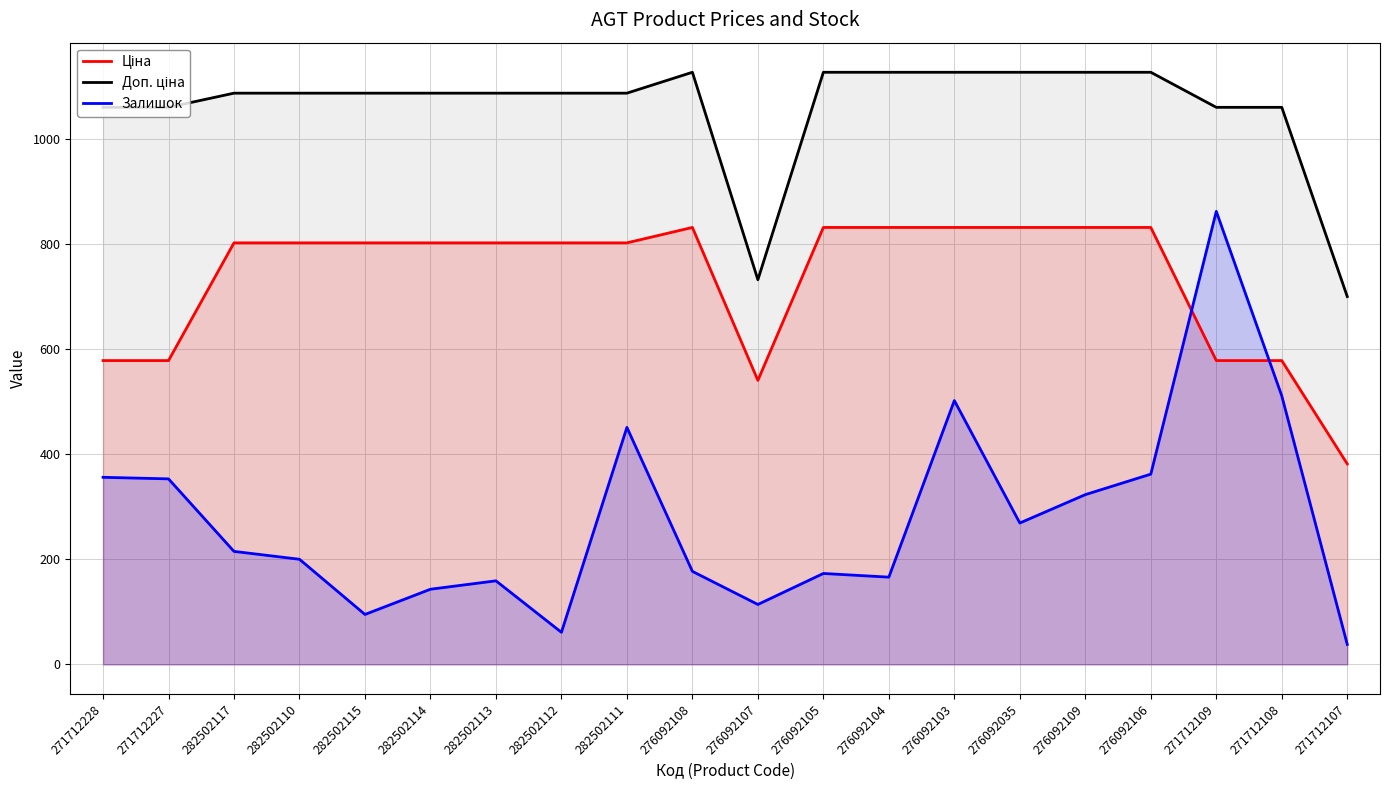

What is the label of the 15th point from the left?

276092035